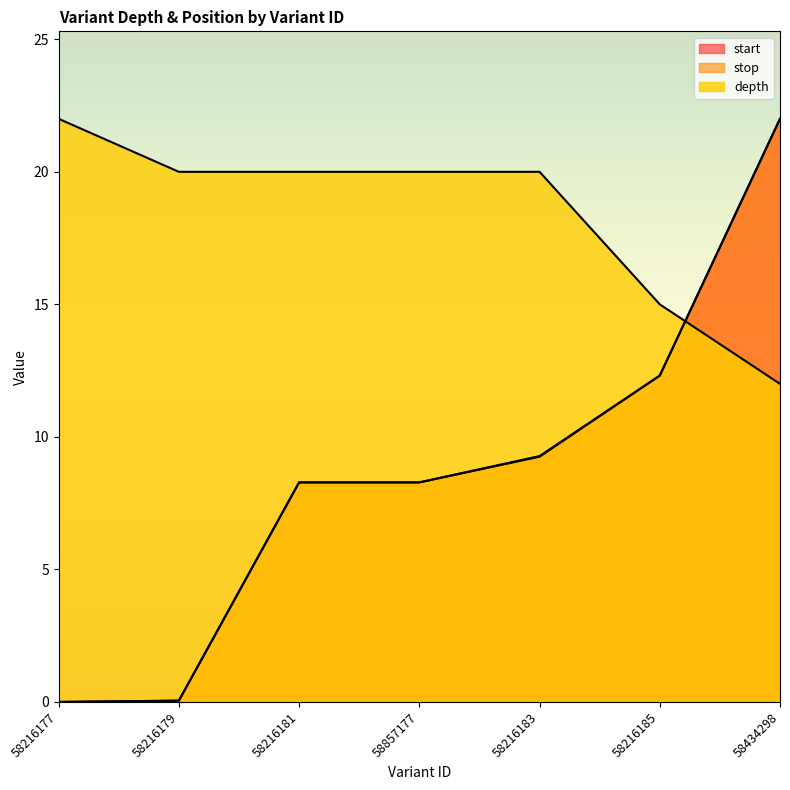

Is the value of start at 58434298 greater than the value of stop at 58216183?

Yes